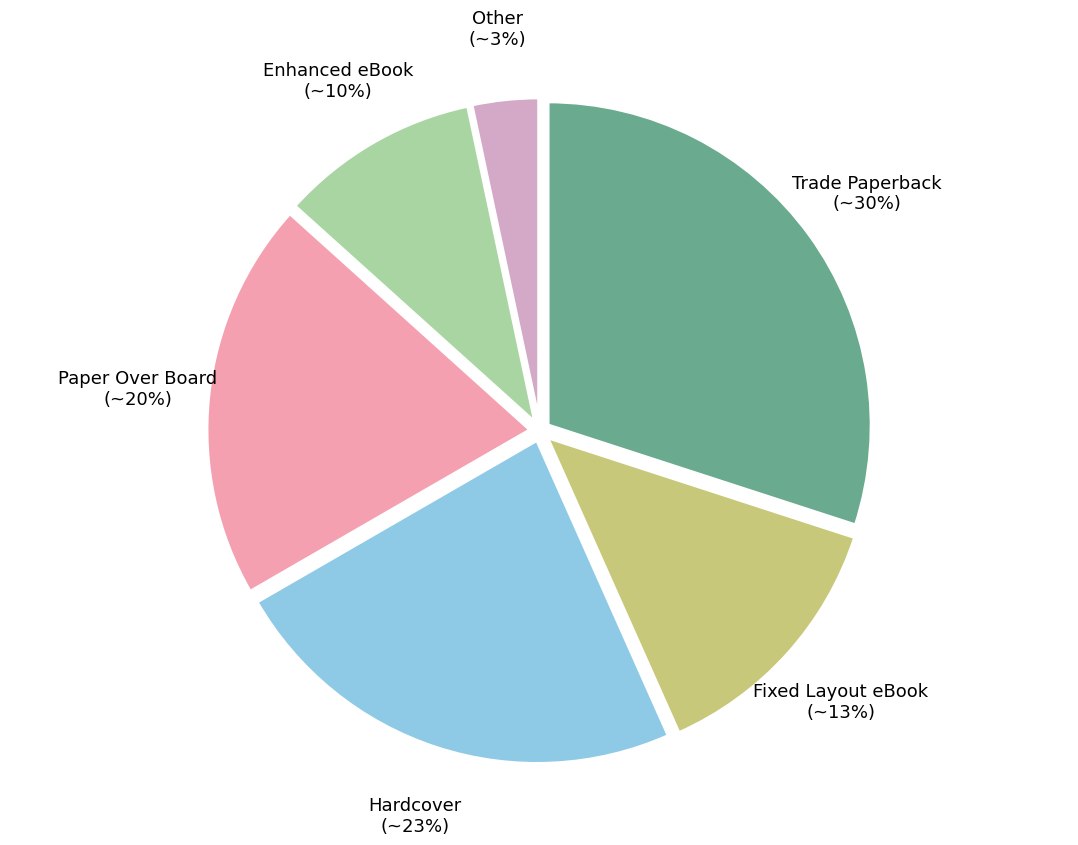

To the nearest percent, what portion does Fixed Layout eBook represent?

13%